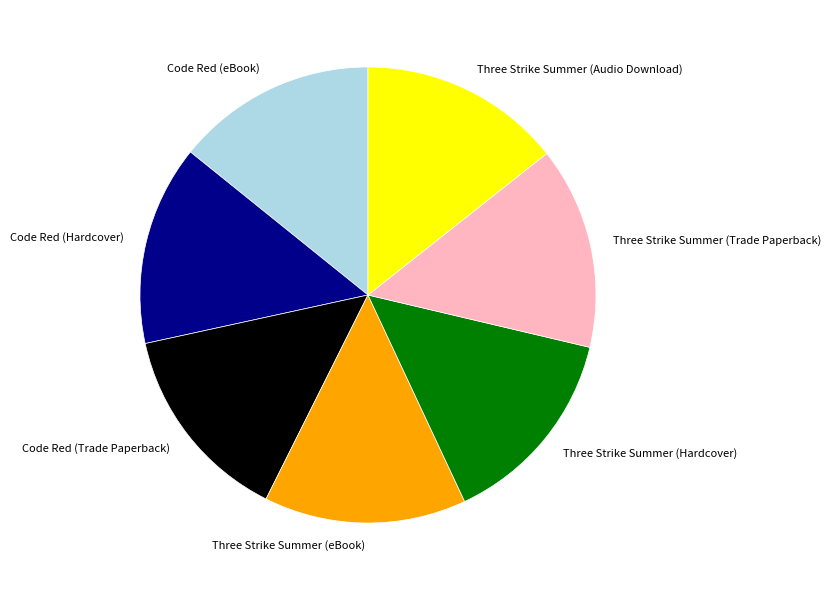

Is it true that Code Red (Hardcover) is 14% of the pie?

True